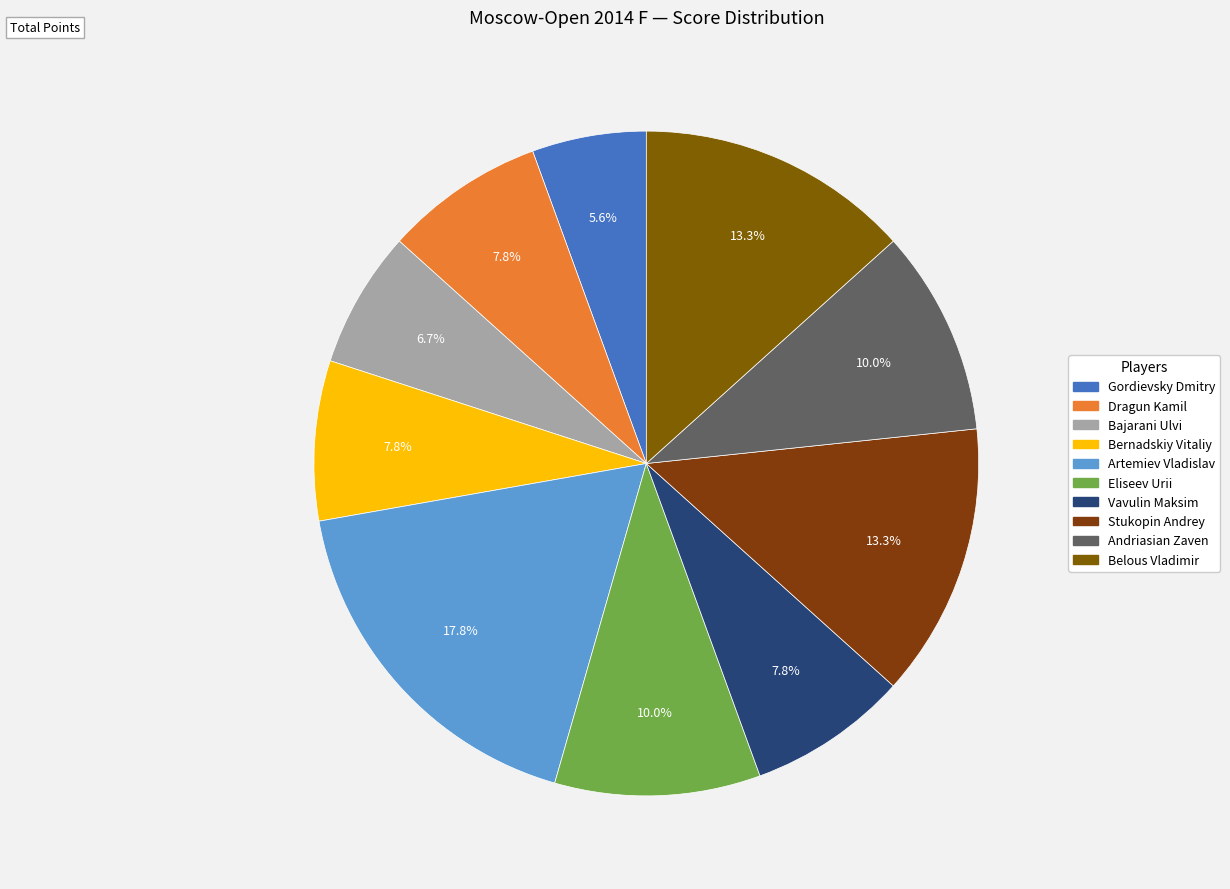

To the nearest percent, what portion does Vavulin Maksim represent?

8%